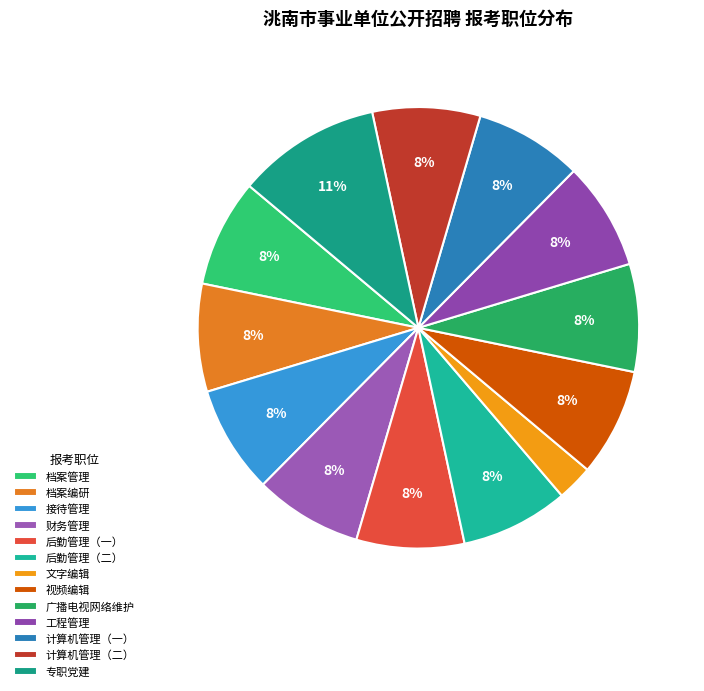

How many segments does this pie chart have?

13